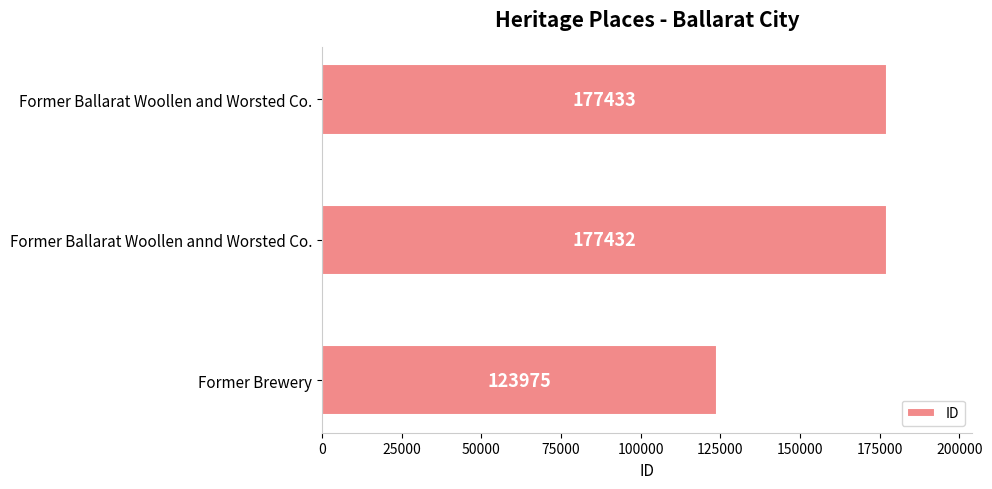

Count the number of data series in this chart.

1